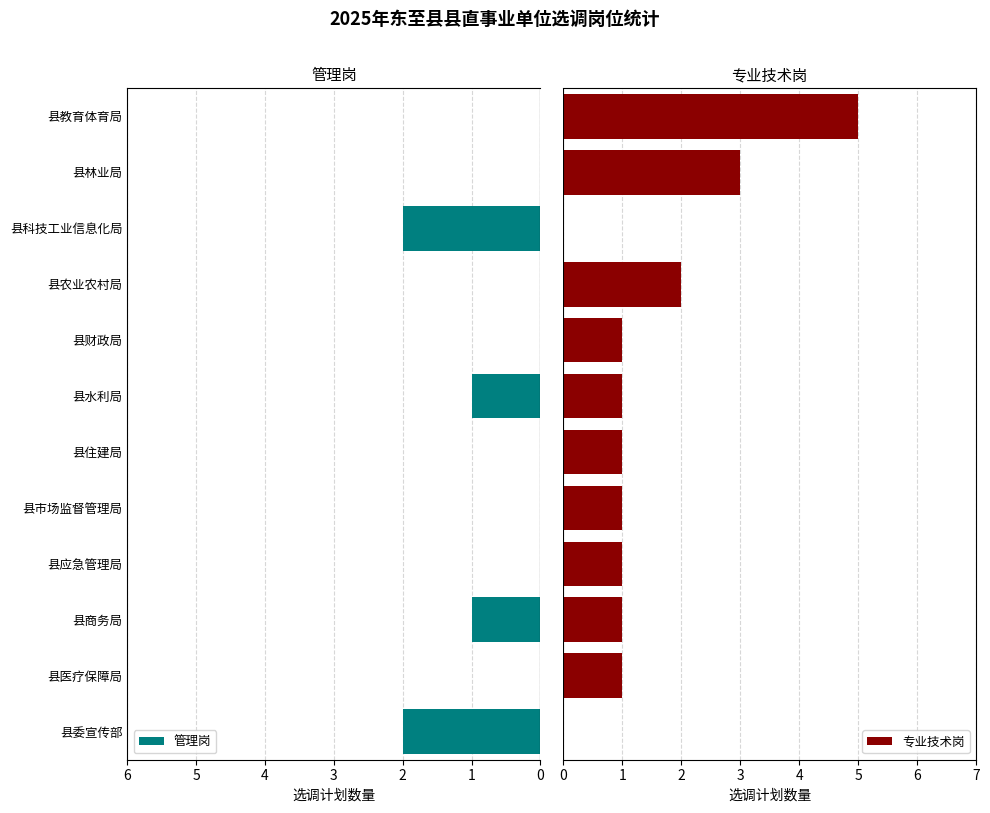

List the series in order of their peak value, highest first.

专业技术岗, 管理岗